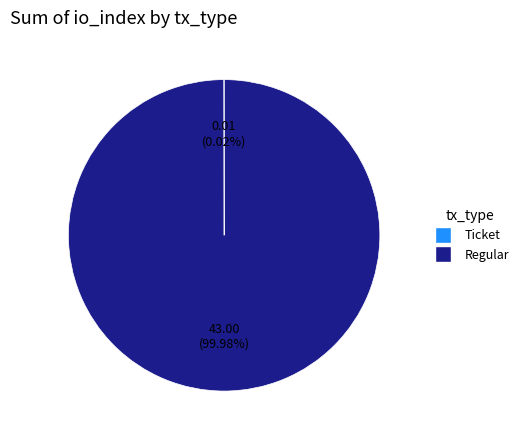

Is there any slice that represents more than half of the pie?

Yes